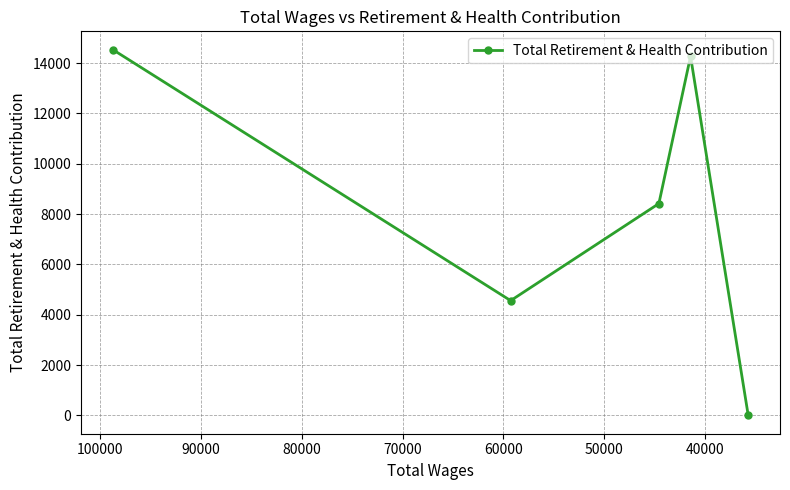

How many interior local valleys (lower than both neighbors) does the data have?

1